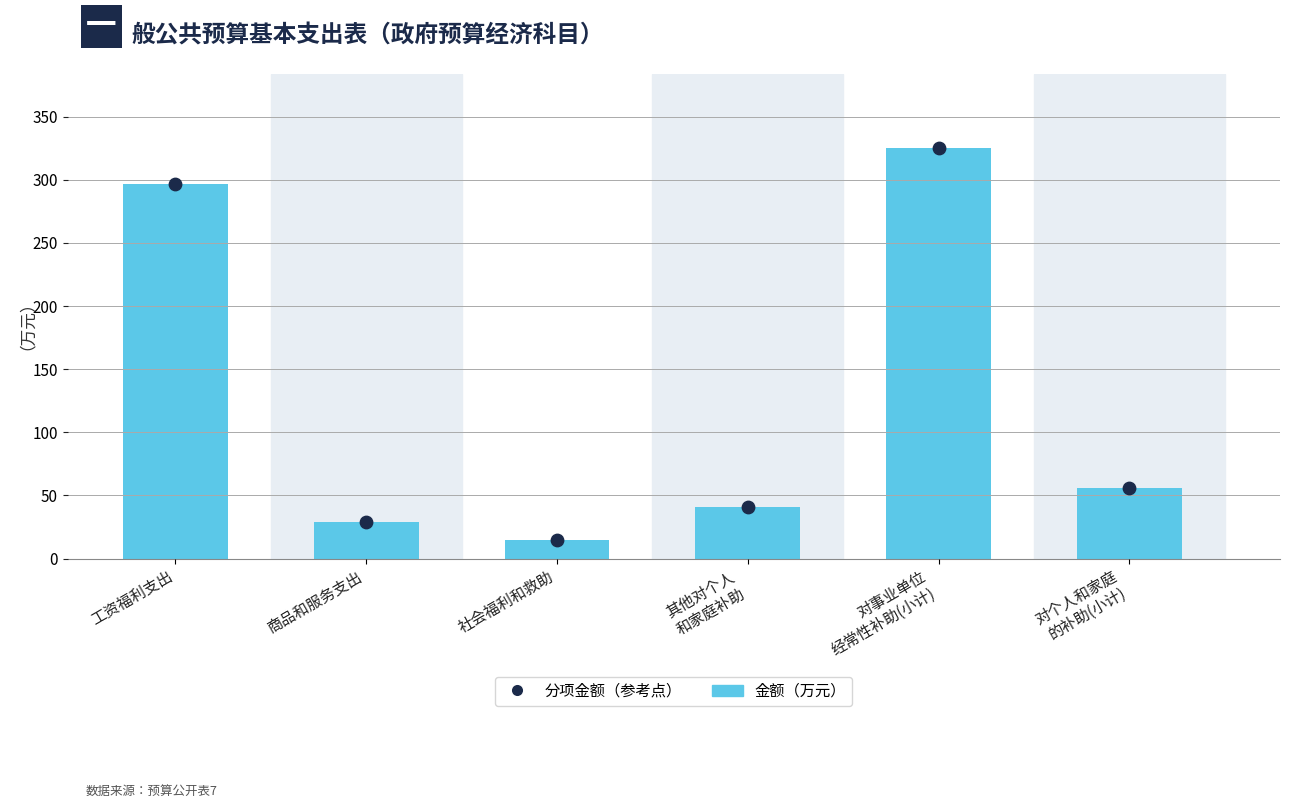

At how many categories does at least one series exceed 46?

3